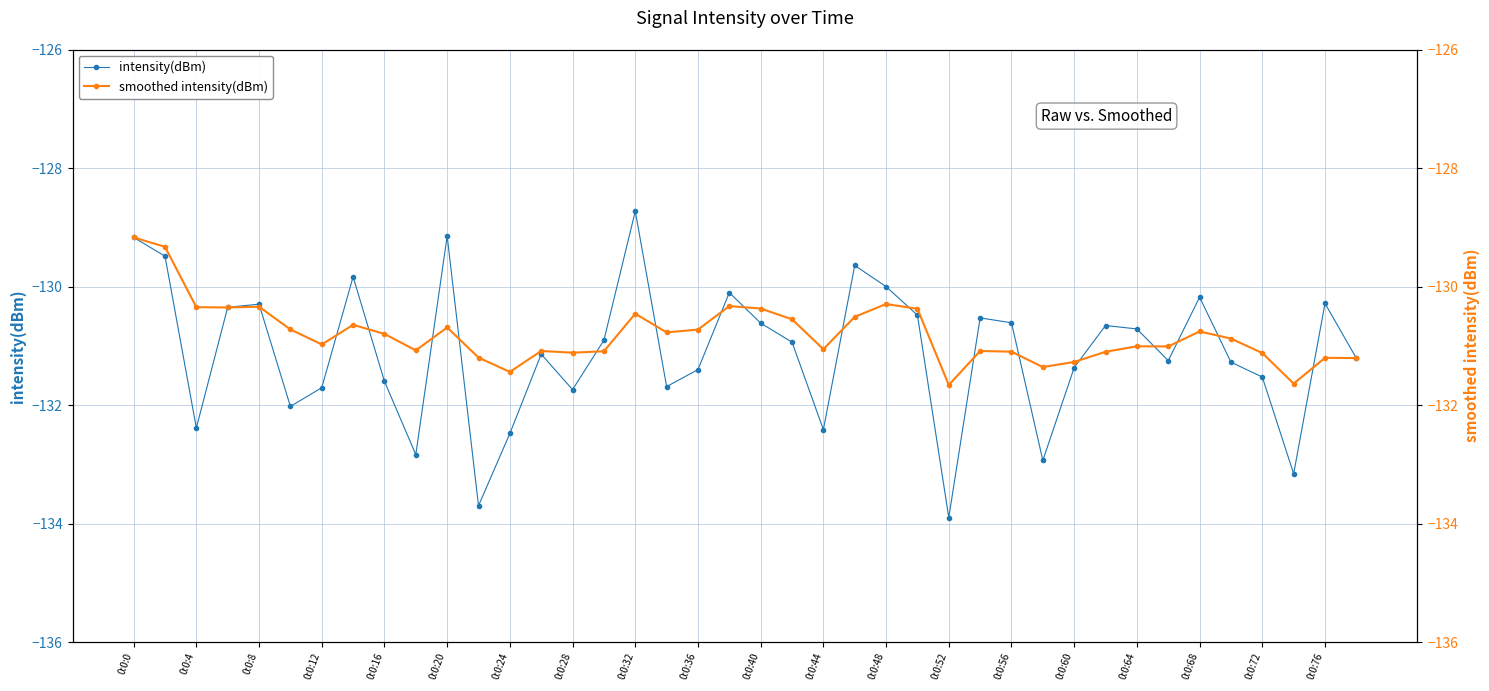

Which series ends up on top after the final intersection of intensity(dBm) and smoothed intensity(dBm)?

smoothed intensity(dBm)